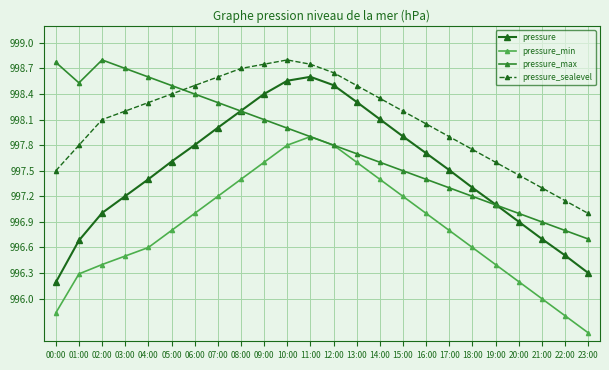

Rank the series by their average value, from lowest to highest.

pressure_min, pressure, pressure_max, pressure_sealevel